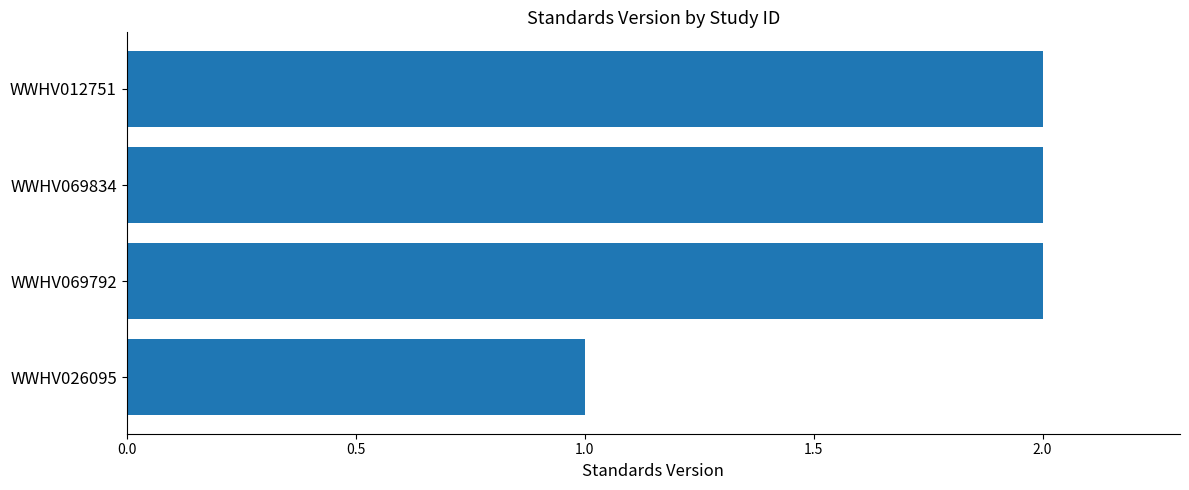

What is the sum of all values?

7